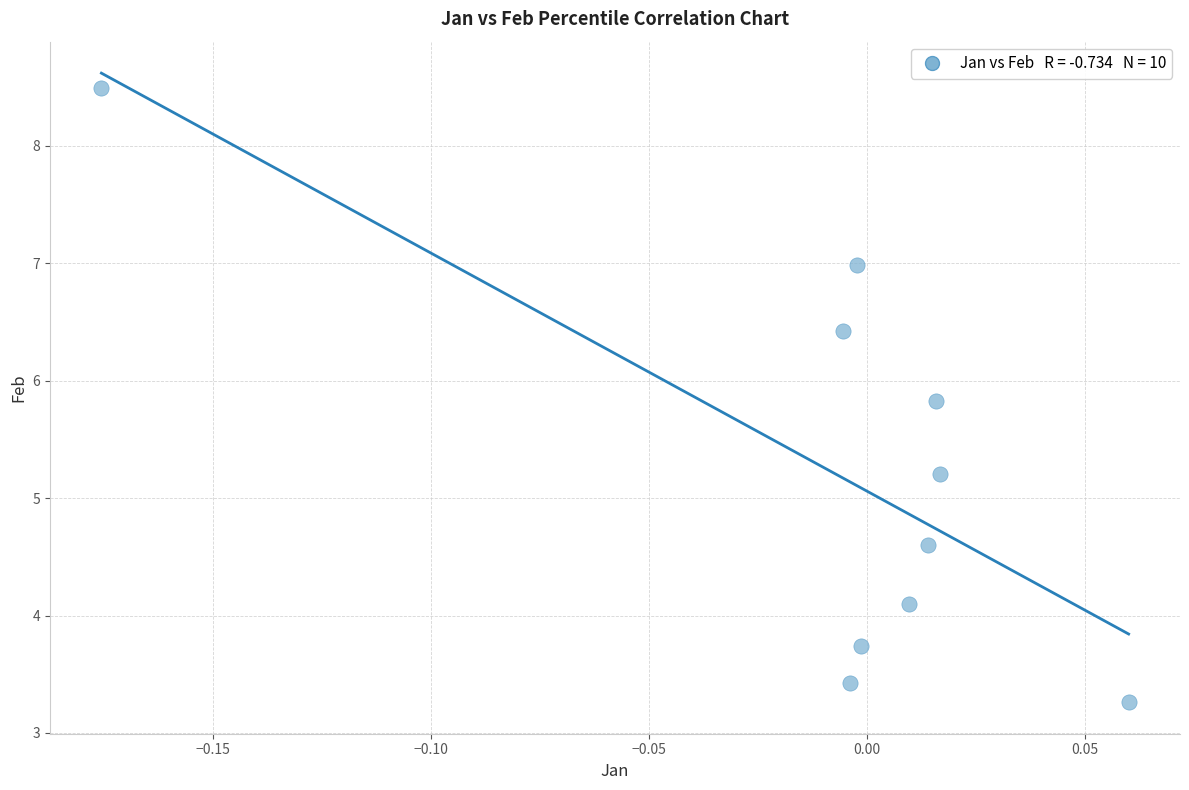

What is the range of Y values (max minus min)?

5.2